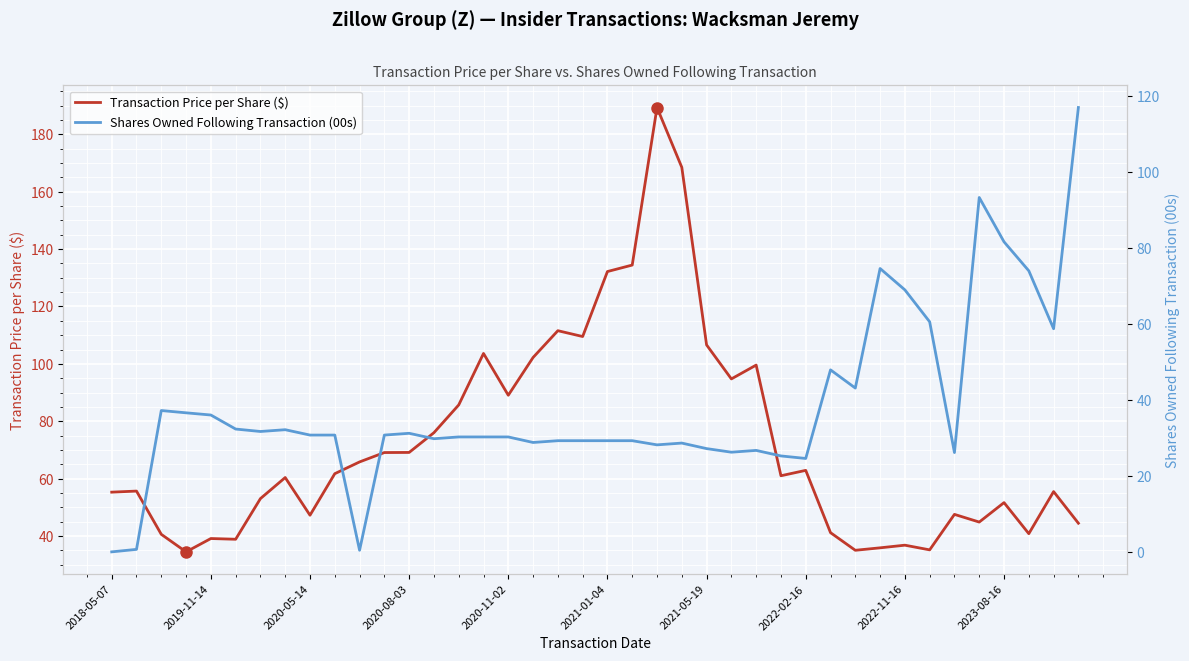

At which category is the sum across all series the highest?

22